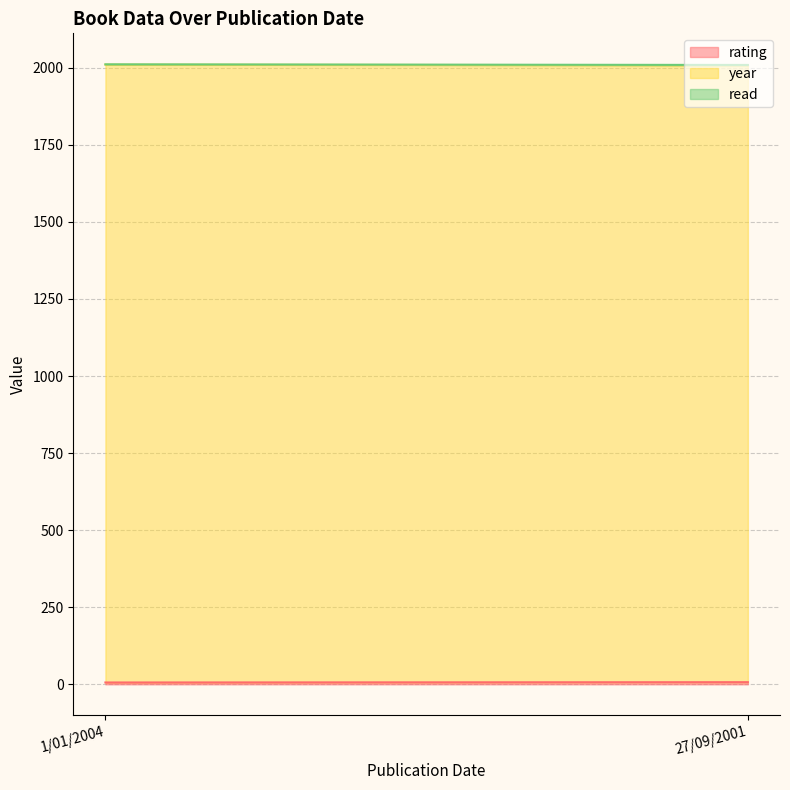

How many distinct data groups are displayed?

3